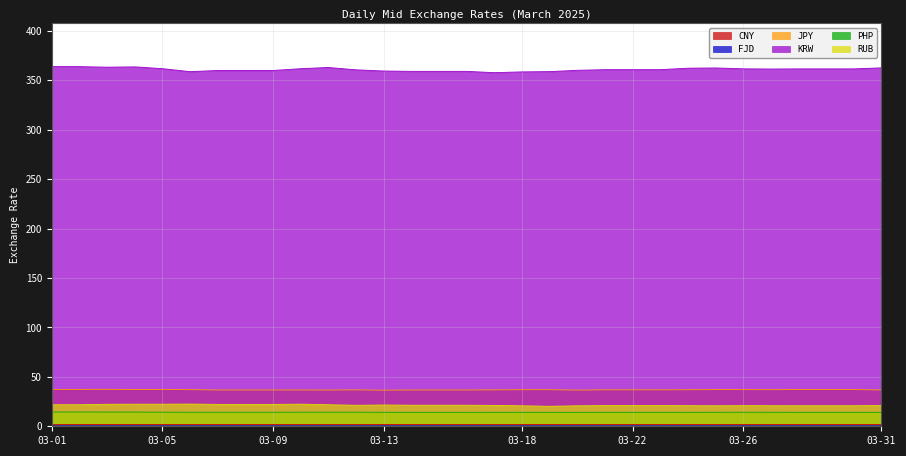

What is the maximum value for JPY?

37.4